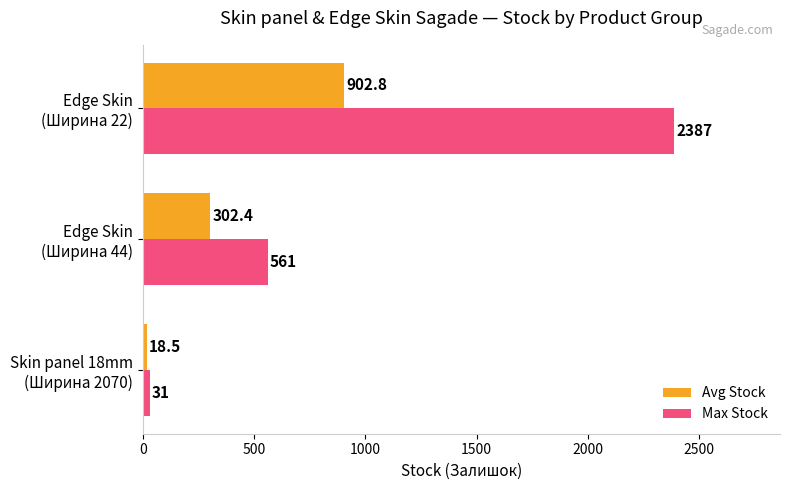

Which series has the largest total across all categories?

Max Stock